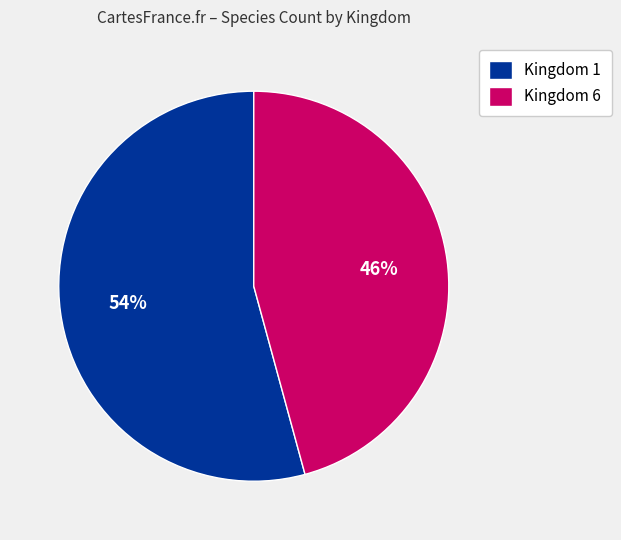

How many slices are in this pie chart?

2